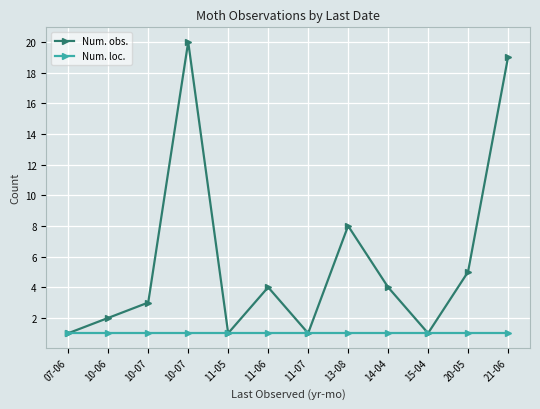

Is it true that Num. obs. equals 2 at 15-04?

False